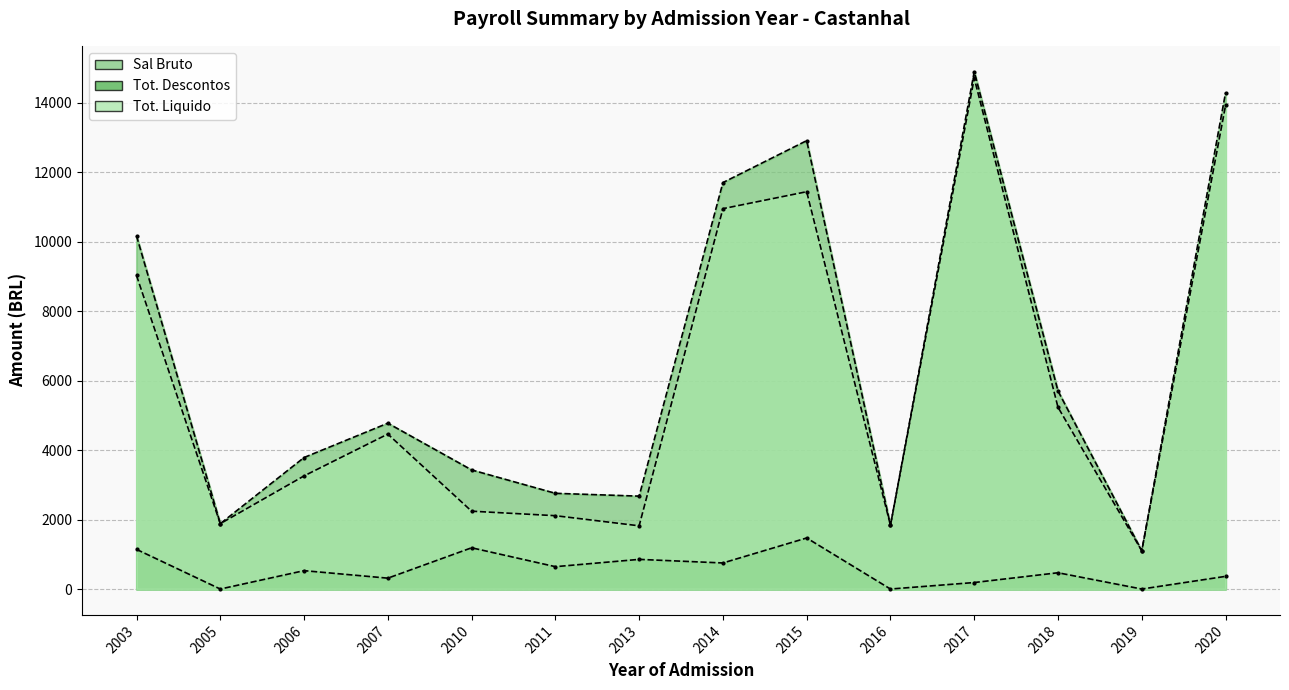

How many data points in Tot. Descontos are less than 529?

7